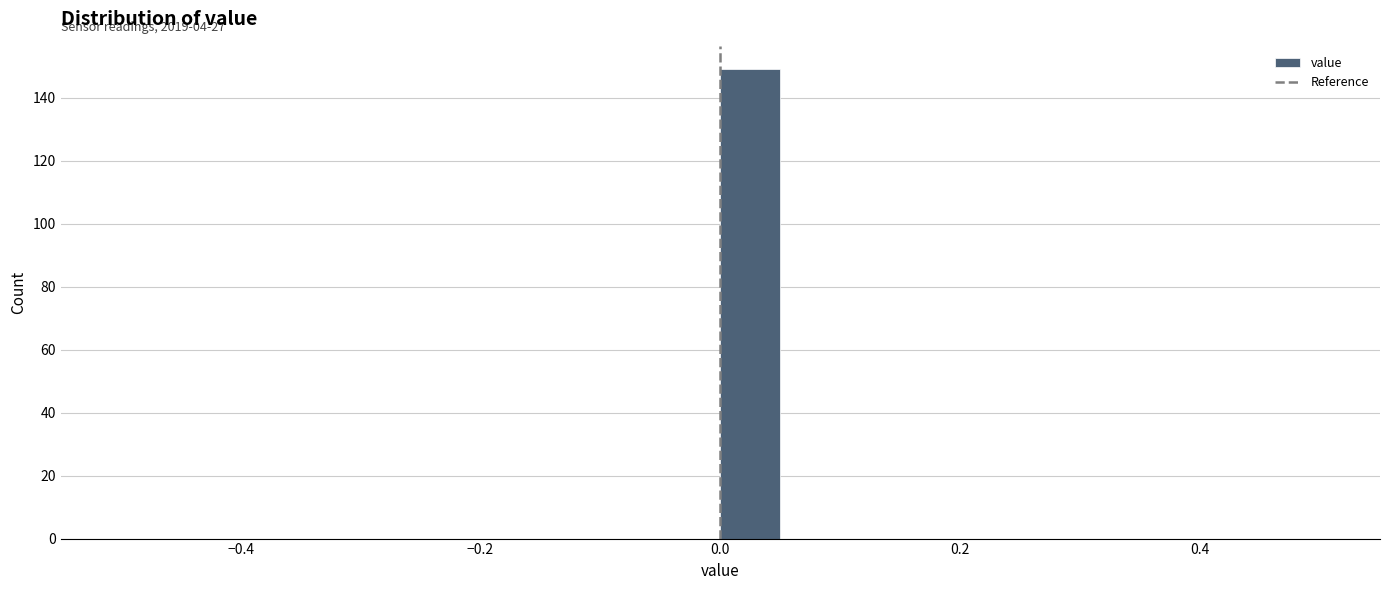

Read against the x-axis, roughly where is the centre of the tallest bar?

0.02